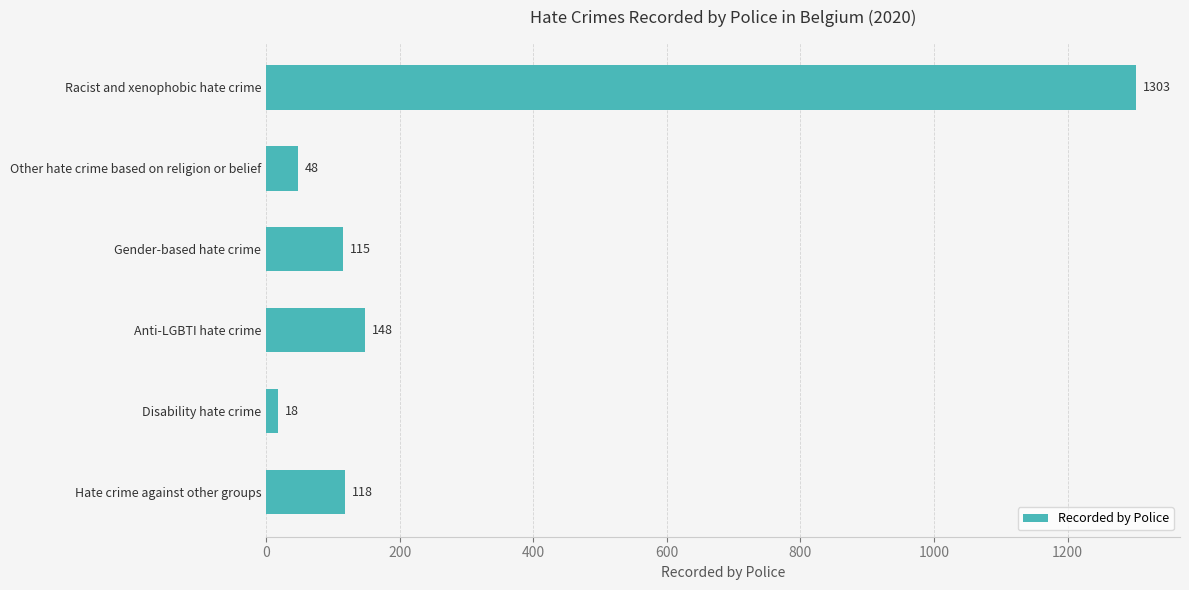

Does the chart contain any negative values?

No